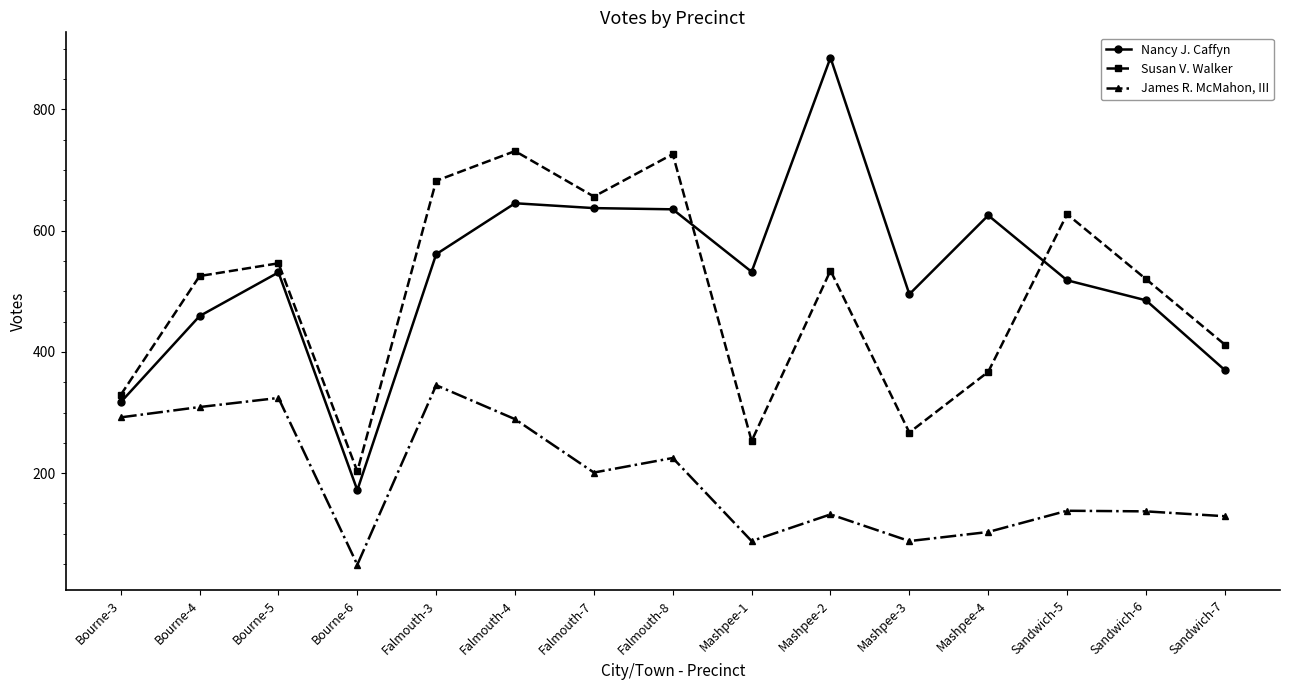

At which category is the sum across all series the highest?

Falmouth-4